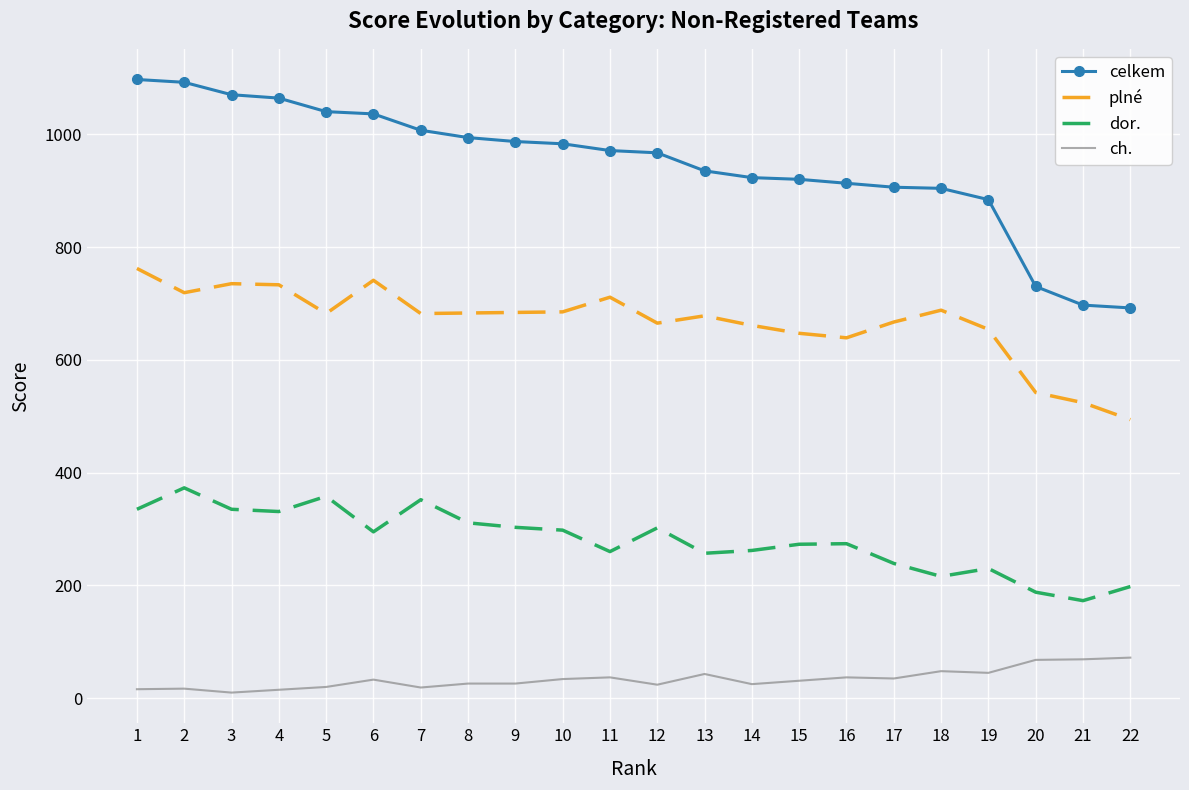

What is the maximum value shown in the chart?

1097